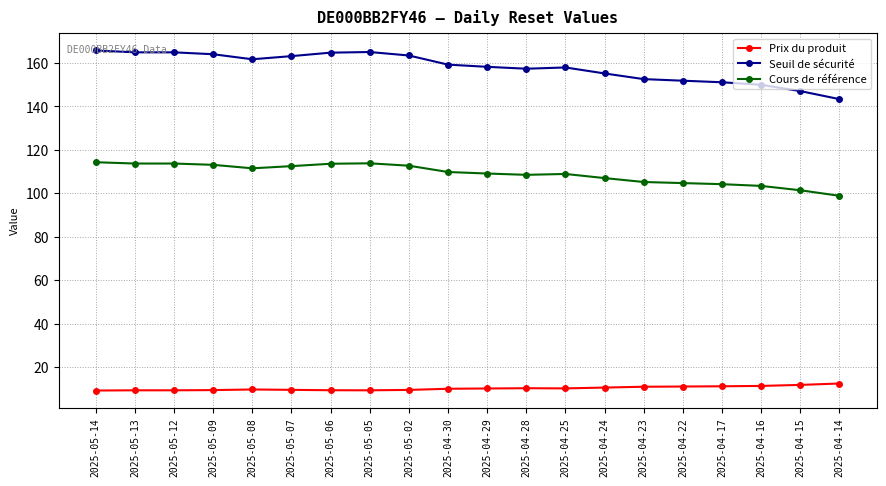

Does the chart have visible grid lines?

Yes